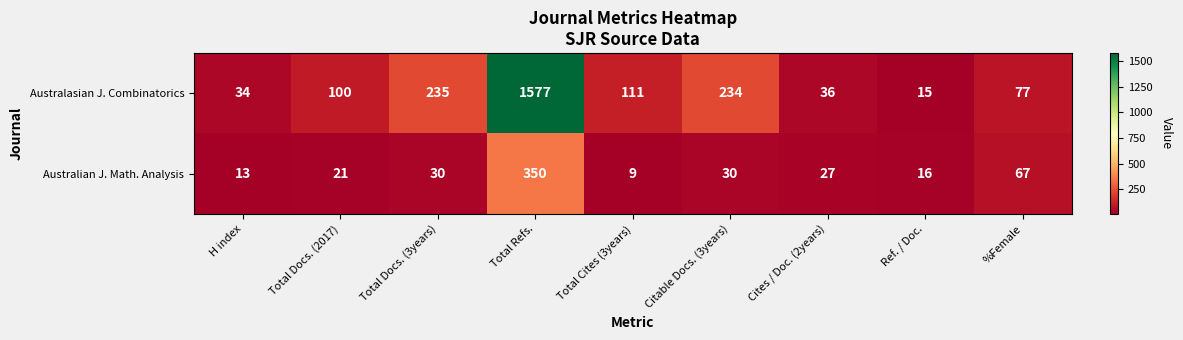

Rank the series by their maximum value, from lowest to highest.

Australian J. Math. Analysis, Australasian J. Combinatorics